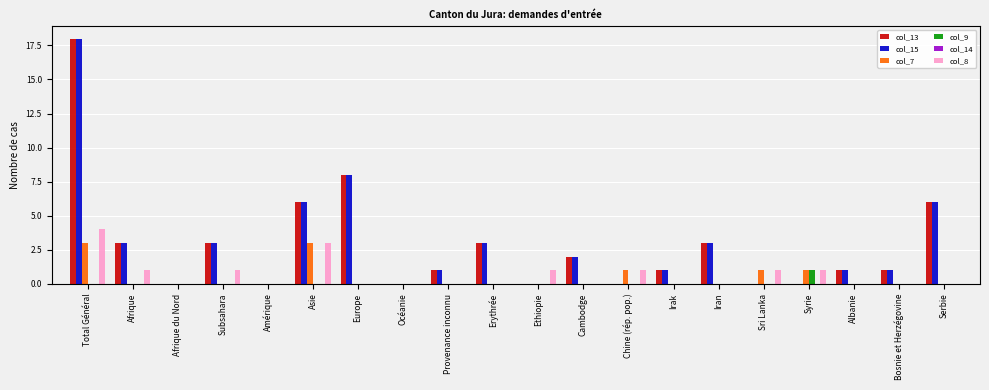

At which category is the sum across all series the highest?

Total Général